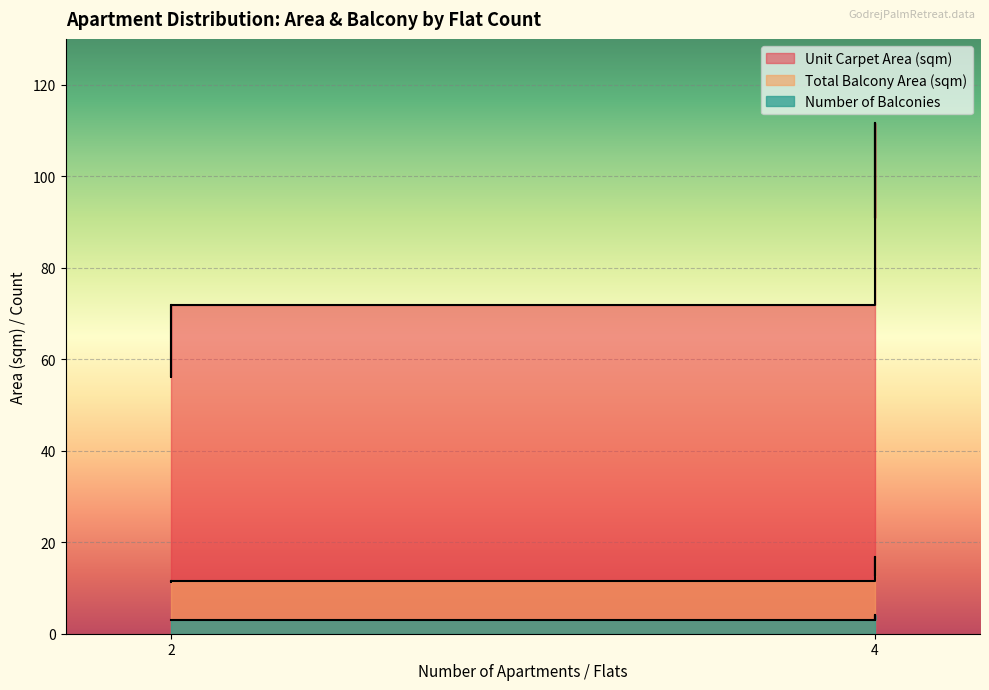

List the series in order of their peak value, highest first.

Unit Carpet Area (sqm), Total Balcony Area (sqm), Number of Balconies